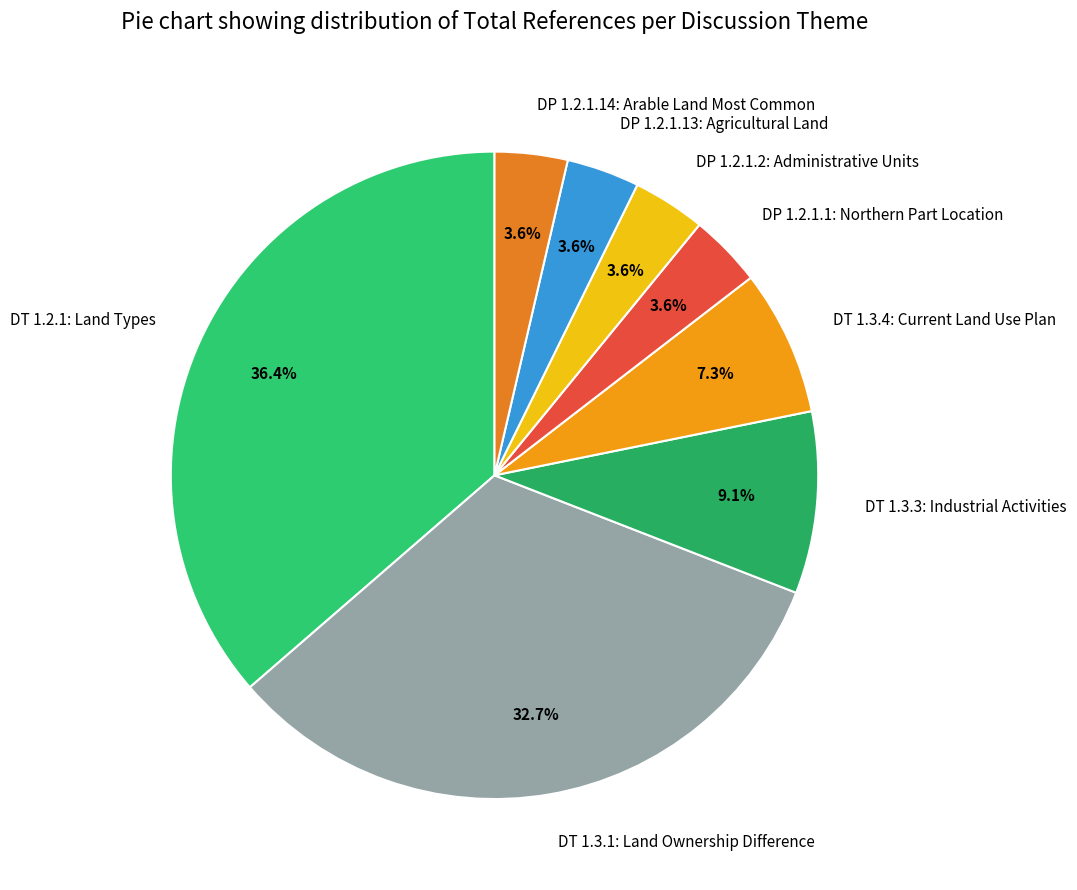

How many segments does this pie chart have?

8